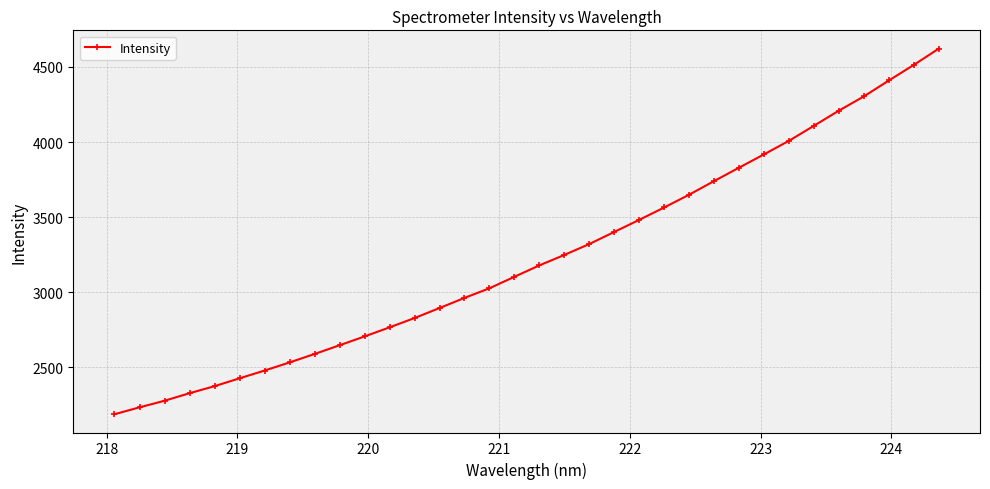

What is the smallest value displayed?

2186.7